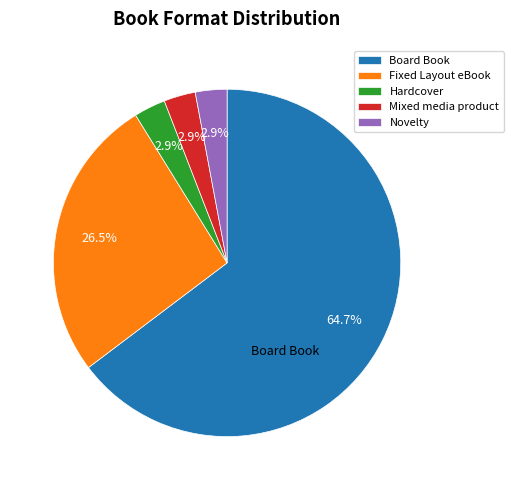

What percentage is the Mixed media product slice, to the nearest percent?

3%